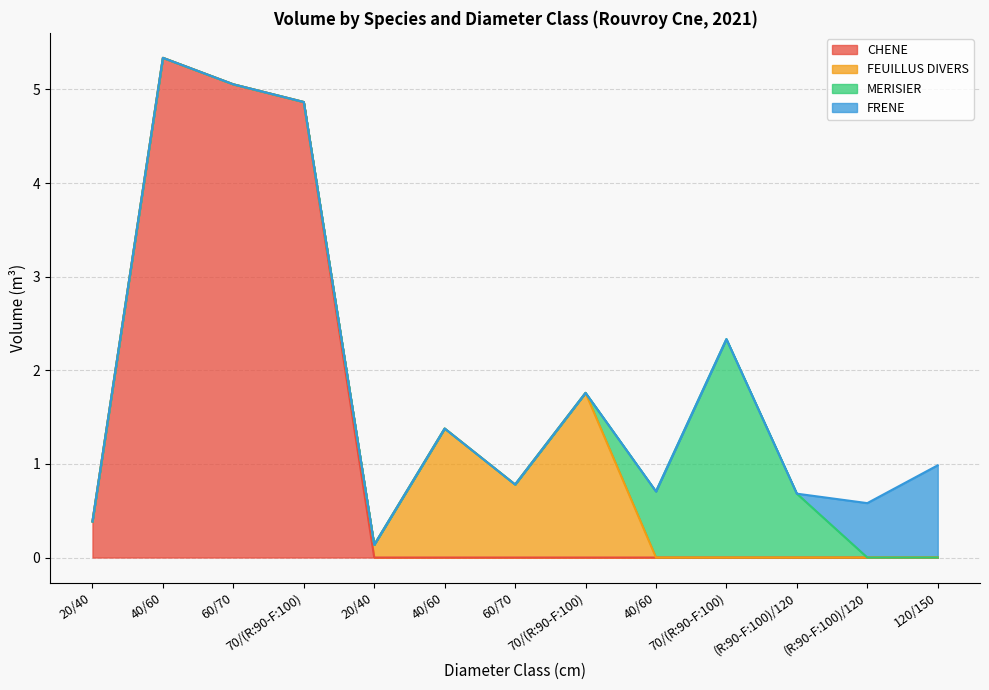

List the series in order of their peak value, lowest first.

FRENE, FEUILLUS DIVERS, MERISIER, CHENE